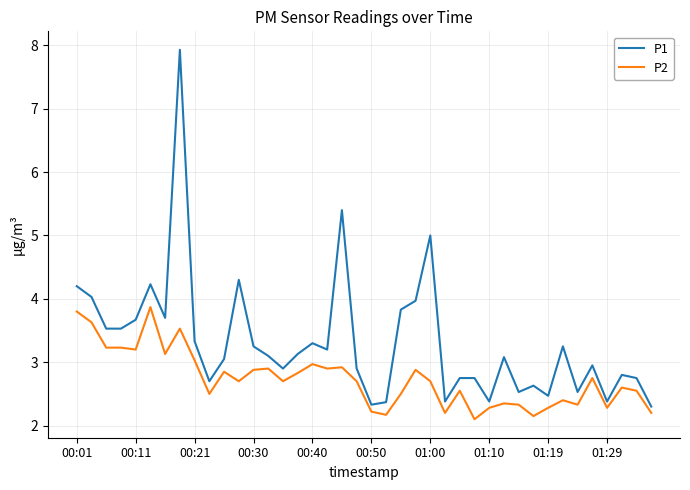

Which series has the largest total across all categories?

P1